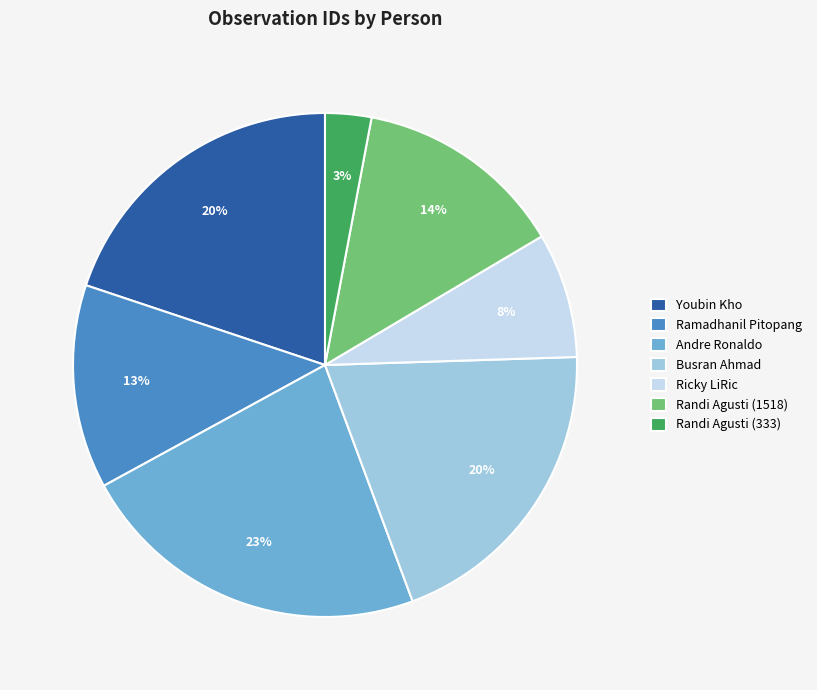

To the nearest percent, what portion does Randi Agusti (1518) represent?

14%